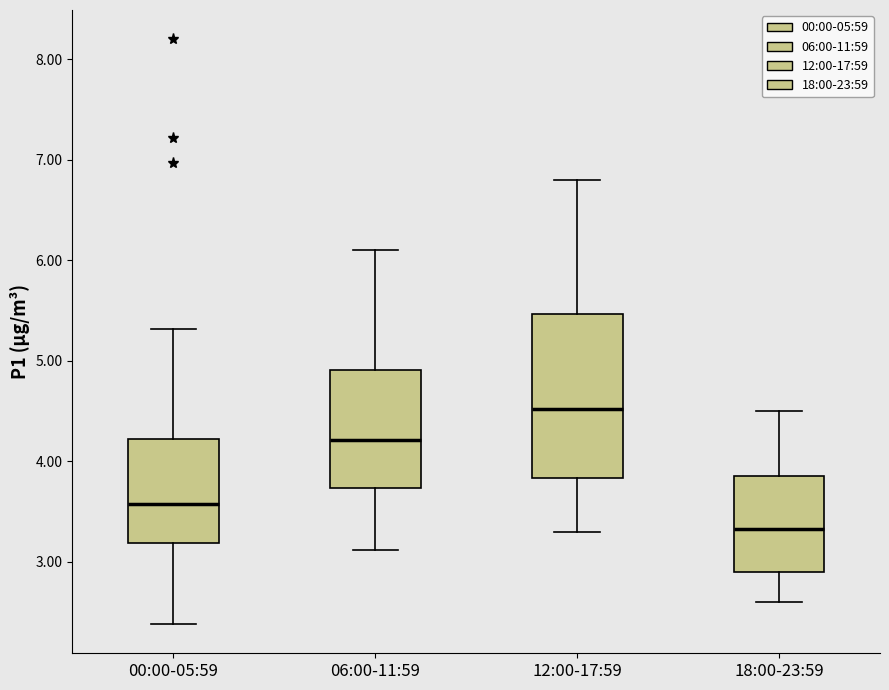

Which box's median line is the lowest?

18:00-23:59